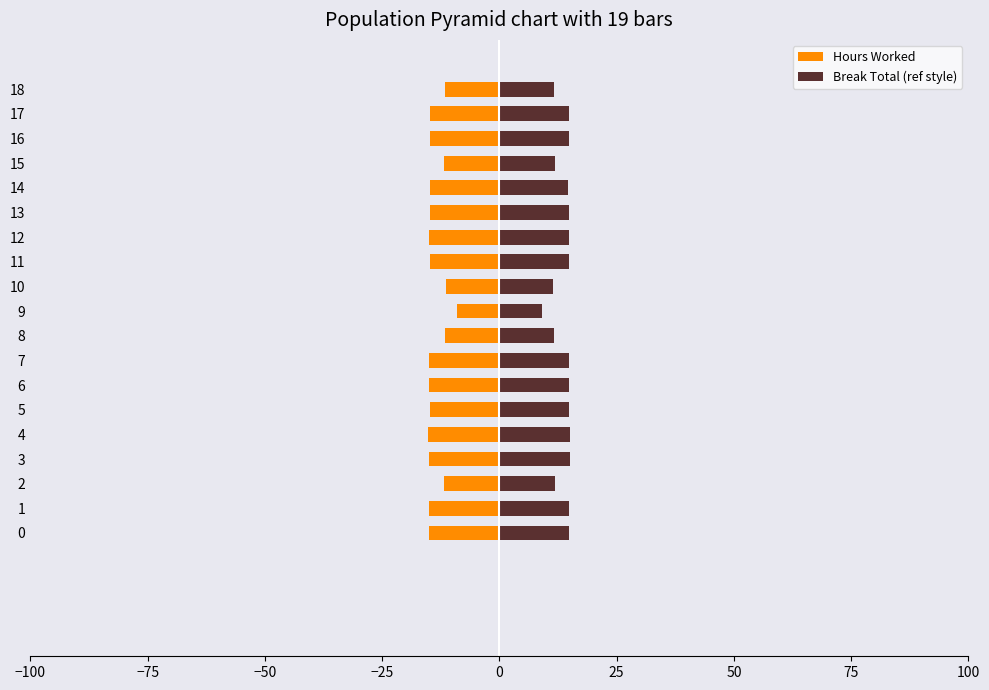

What is the label of the 1st bar from the right?

18